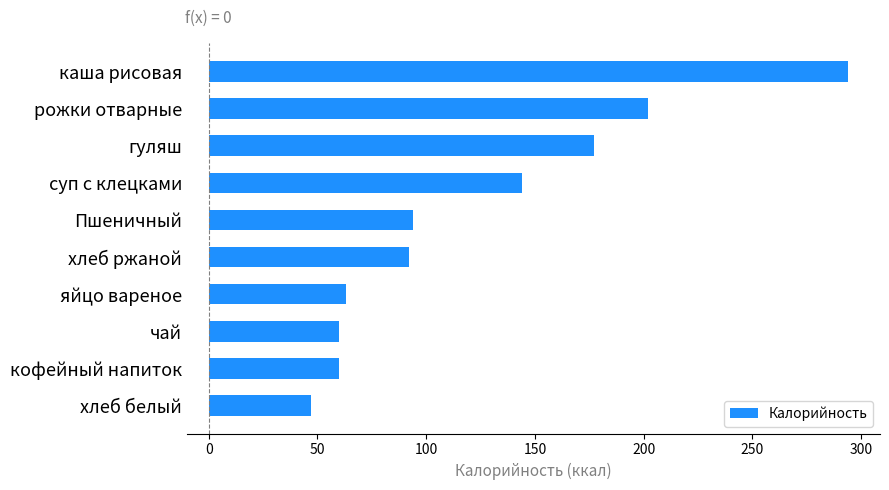

Between суп с клецками and Пшеничный, which is larger?

суп с клецками